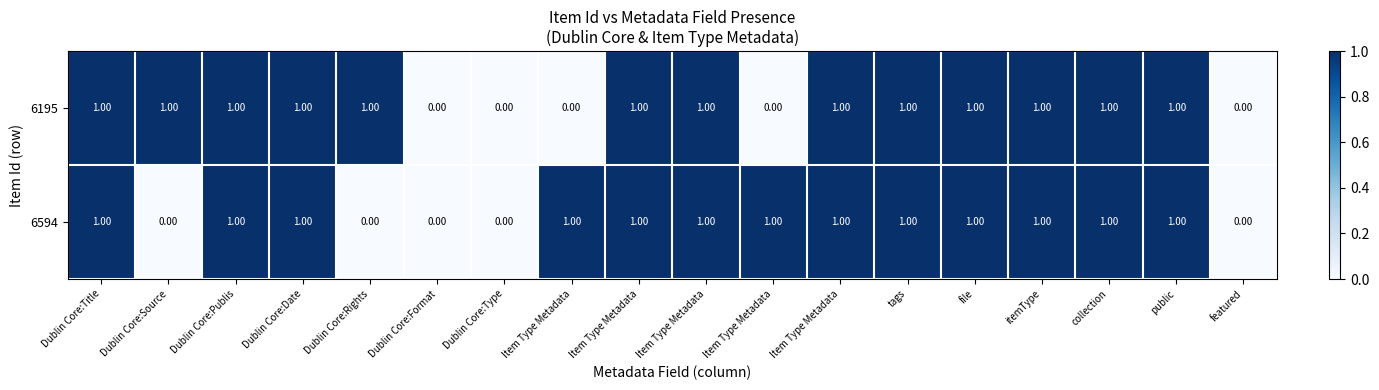

How many positive values does the 6594 series have?

13